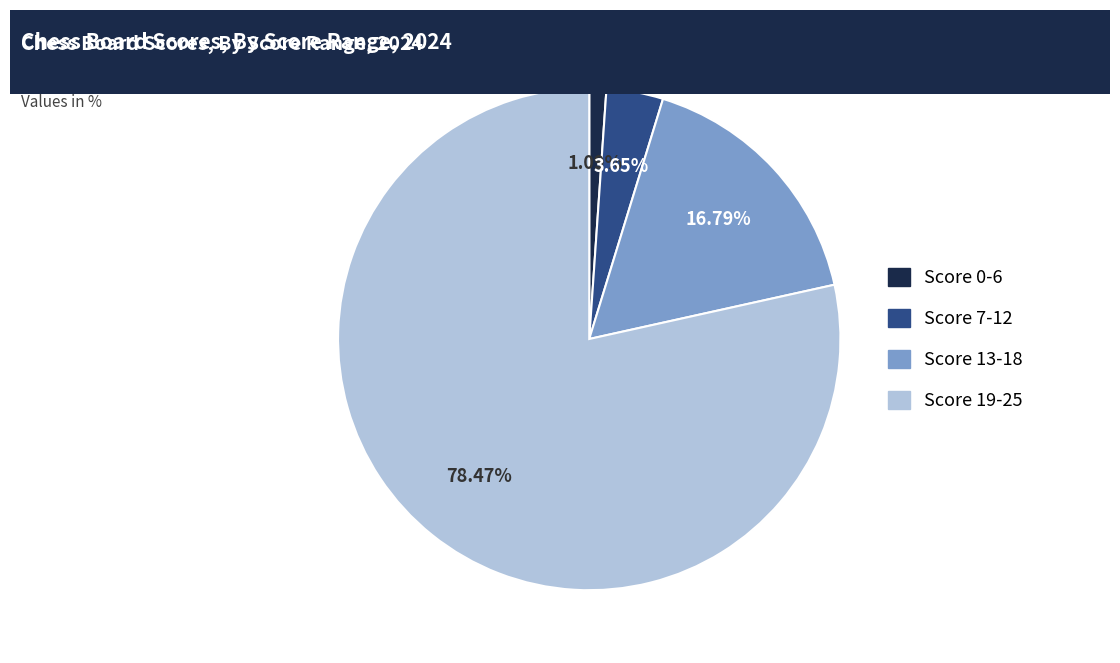

How many segments does this pie chart have?

4